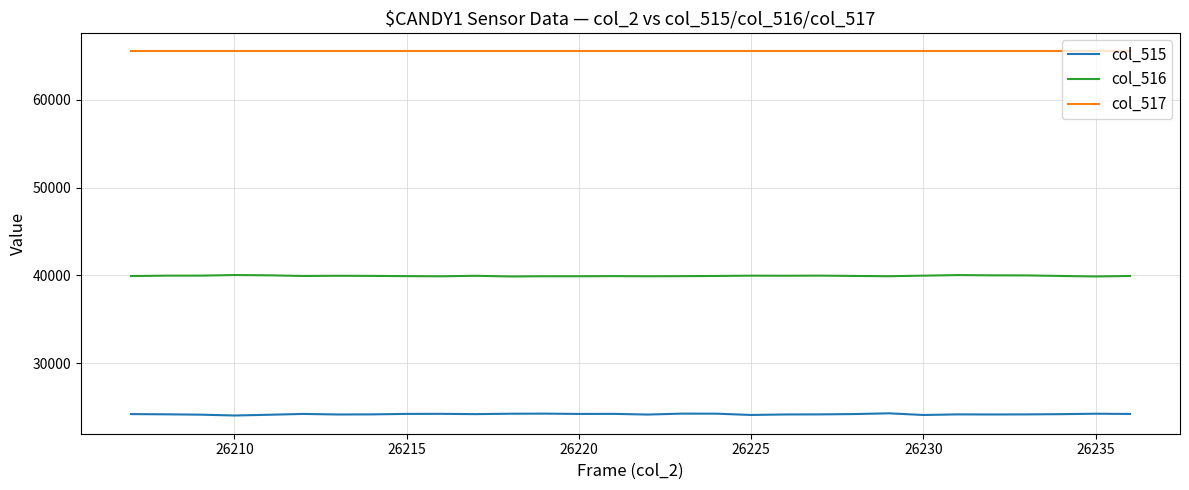

True or false: col_516 and col_515 cross at least once.

False